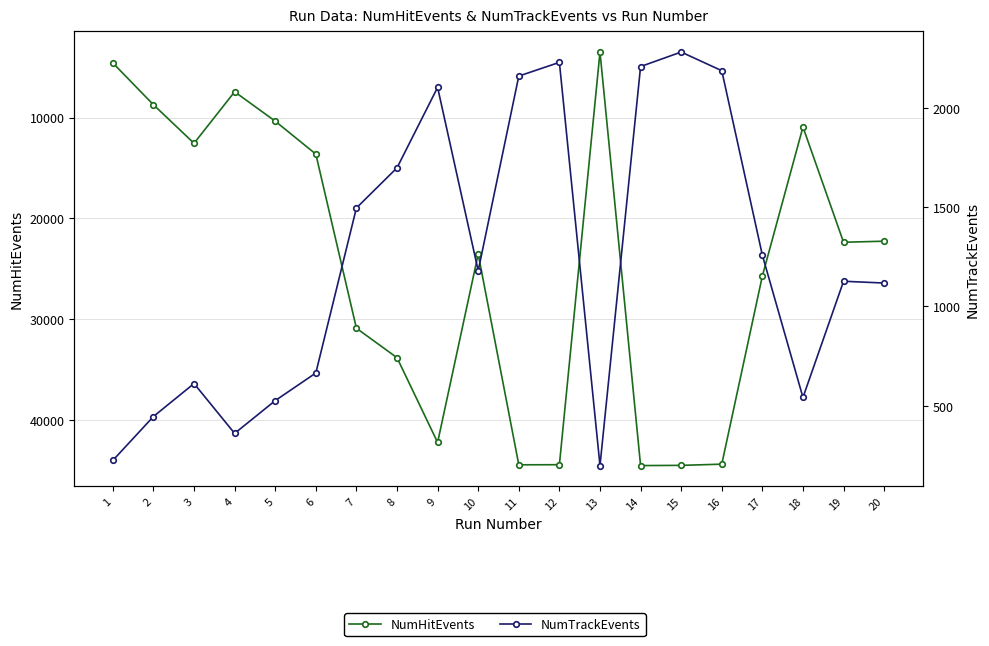

The NumHitEvents series shows 7672 at 3. True or false?

False